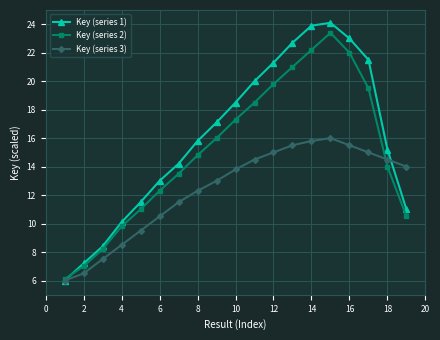

Reading right to left, extract all data points from this chart.

Key (series 1): 11.0	15.2	21.5	23.0	24.1	23.9	22.7	21.3	20.0	18.5	17.1	15.8	14.2	13.0	11.5	10.1	8.4	7.2	6.0
Key (series 2): 10.5	14.0	19.5	22.0	23.4	22.2	21.0	19.8	18.5	17.3	16.0	14.8	13.5	12.3	11.0	9.8	8.2	7.0	6.1
Key (series 3): 14.0	14.5	15.0	15.5	16.0	15.8	15.5	15.0	14.5	13.8	13.0	12.3	11.5	10.5	9.5	8.5	7.5	6.5	6.0